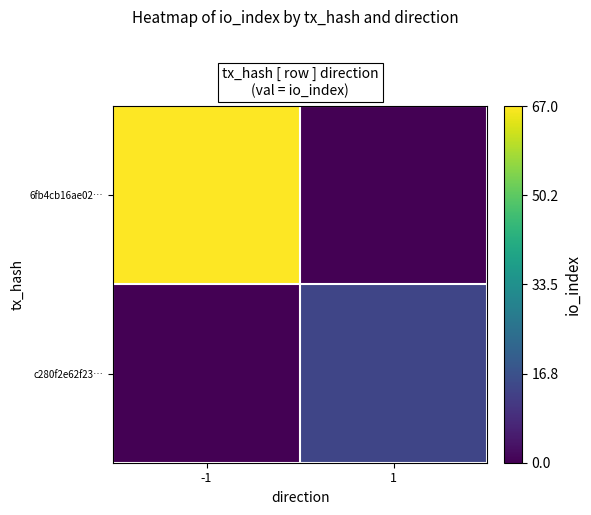

List the series in order of their overall mean, lowest first.

c280f2e62f23…, 6fb4cb16ae02…